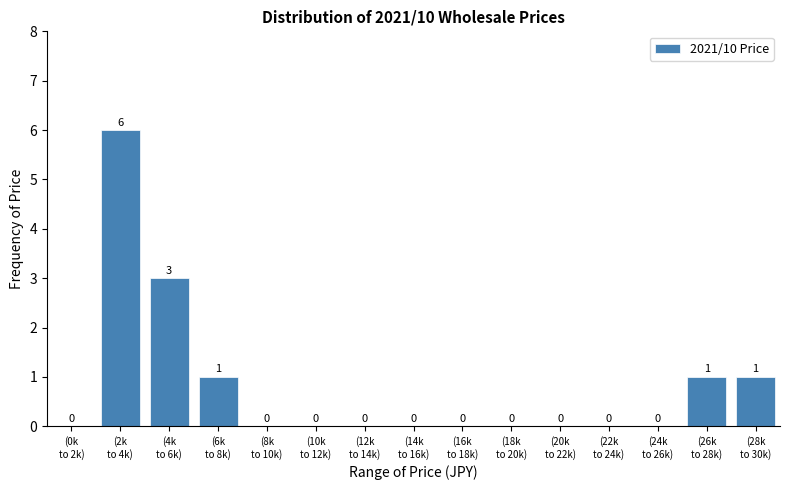

What is the greatest value displayed?

6